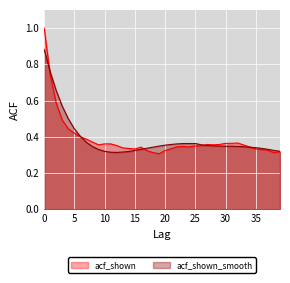

List the labels in order of acf_shown value, largest first.

0, 1, 2, 3, 4, 5, 6, 7, 8, 32, 30, 31, 10, 11, 27, 29, 9, 28, 33, 12, 26, 25, 23, 22, 24, 34, 16, 13, 14, 21, 15, 35, 36, 37, 17, 20, 39, 18, 38, 19